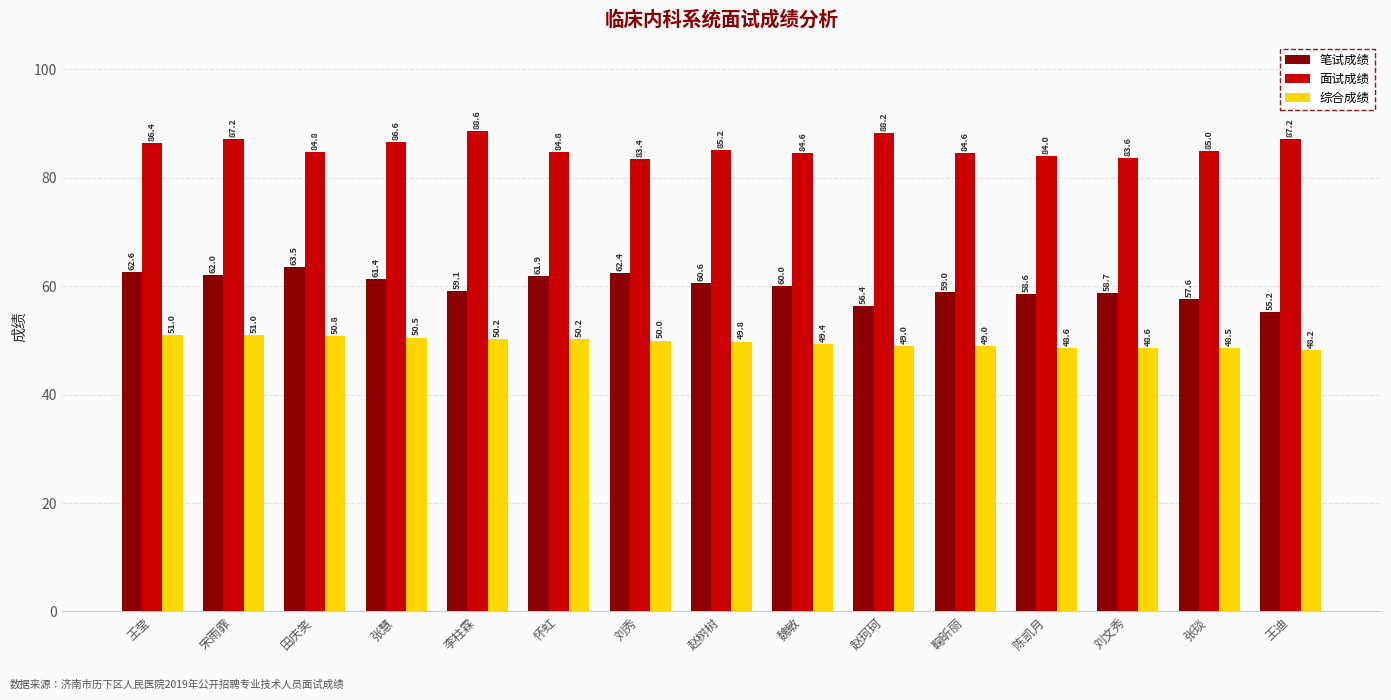

What is the difference between the highest and lowest values at 怀虹?

34.6